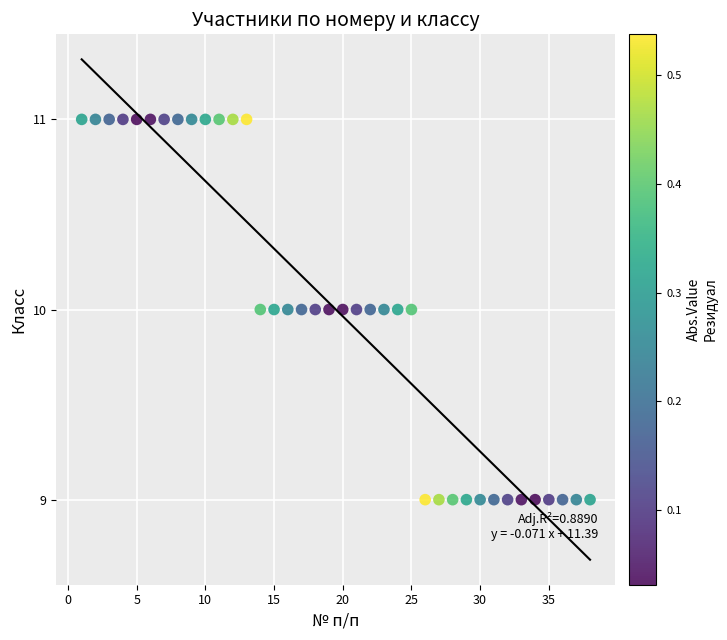

What is the range of X values (max minus min)?

37